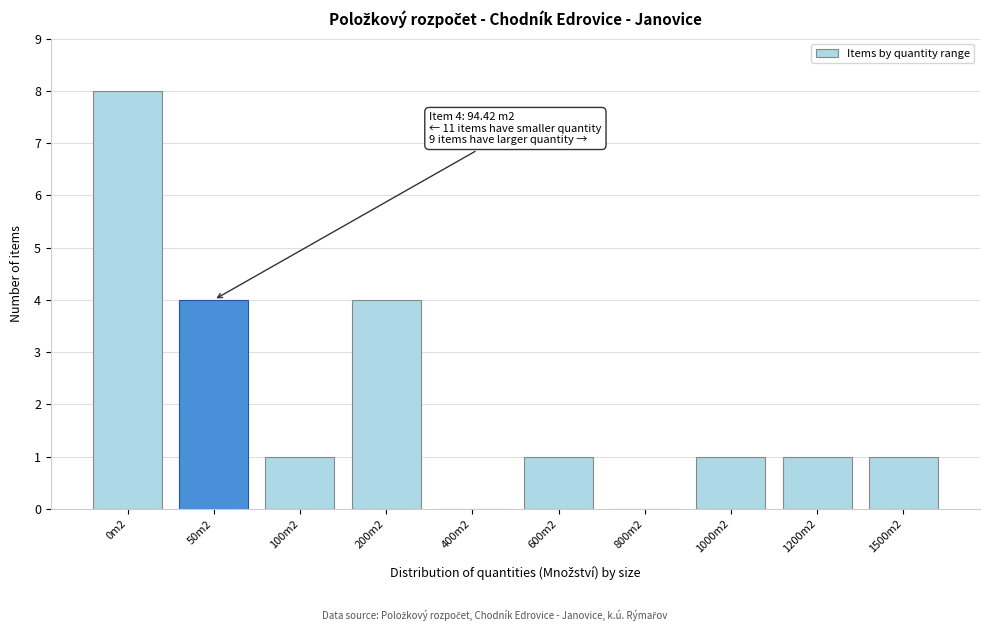

Reading left to right, what are all the values shown in this chart?

0m2=8	50m2=4	100m2=1	200m2=4	400m2=0	600m2=1	800m2=0	1000m2=1	1200m2=1	1500m2=1